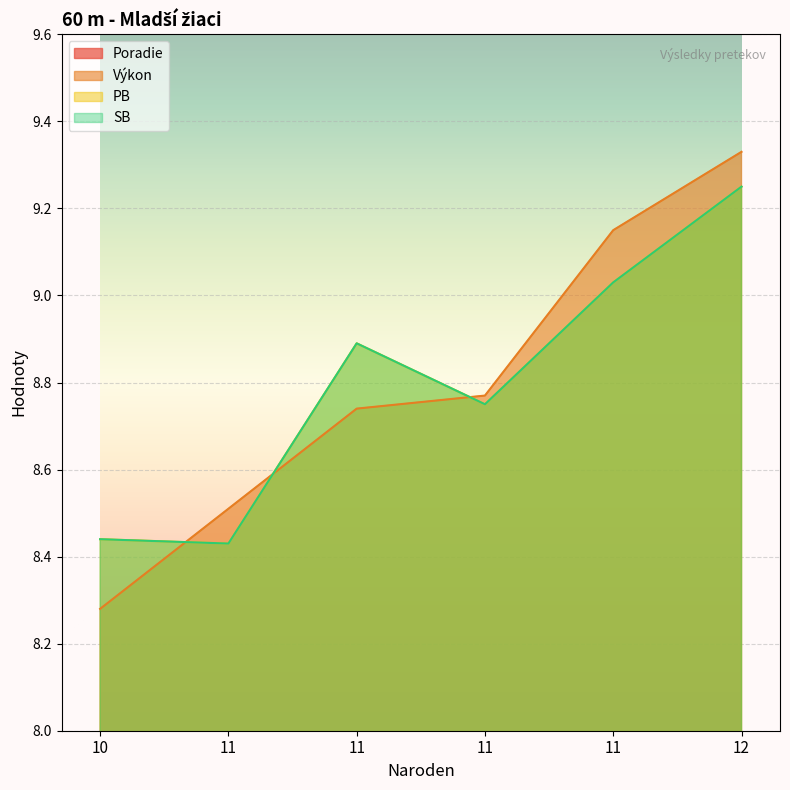

What is the difference between the SB values at 11 and 11?

0.3